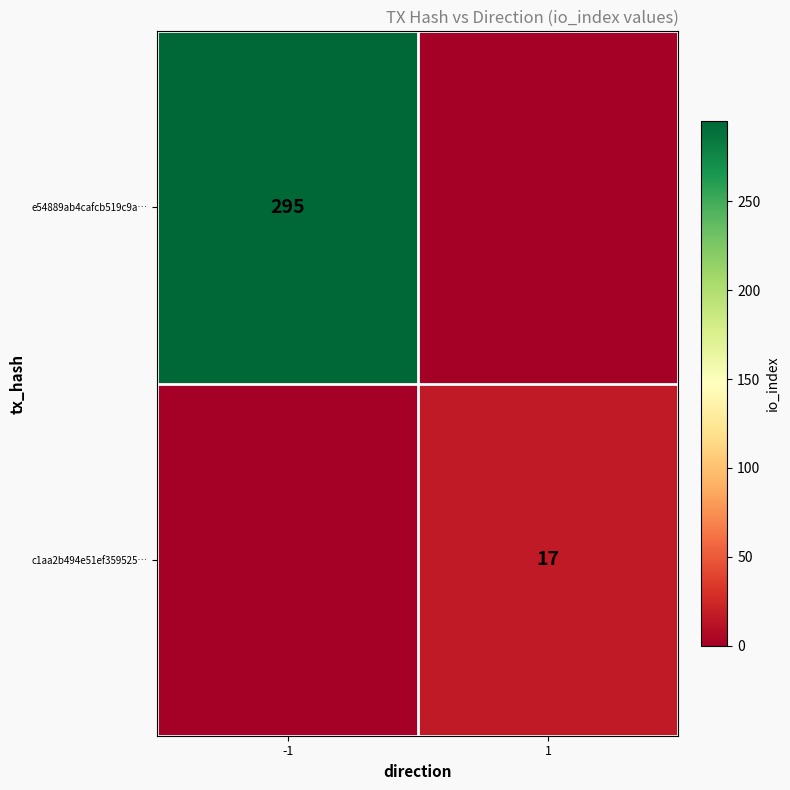

True or false: c1aa2b494e51ef359525… has a value of 25 at 1.

False